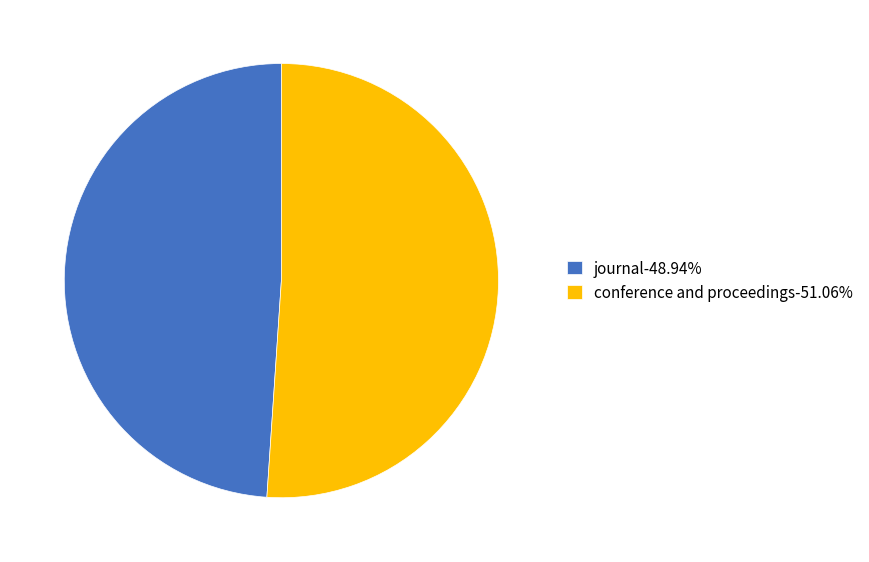

Do conference and proceedings-51.06% and journal-48.94% together represent more than half of the pie?

Yes